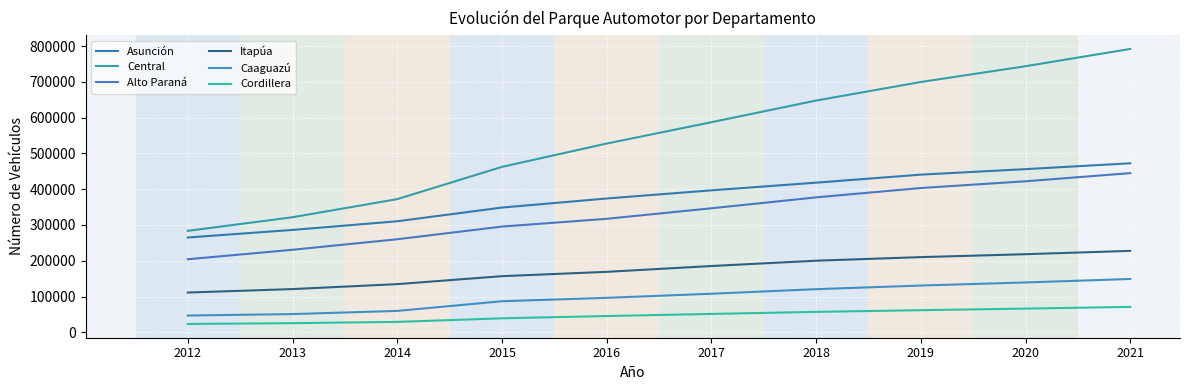

The value of Itapúa at 2016 is 271602. True or false?

False